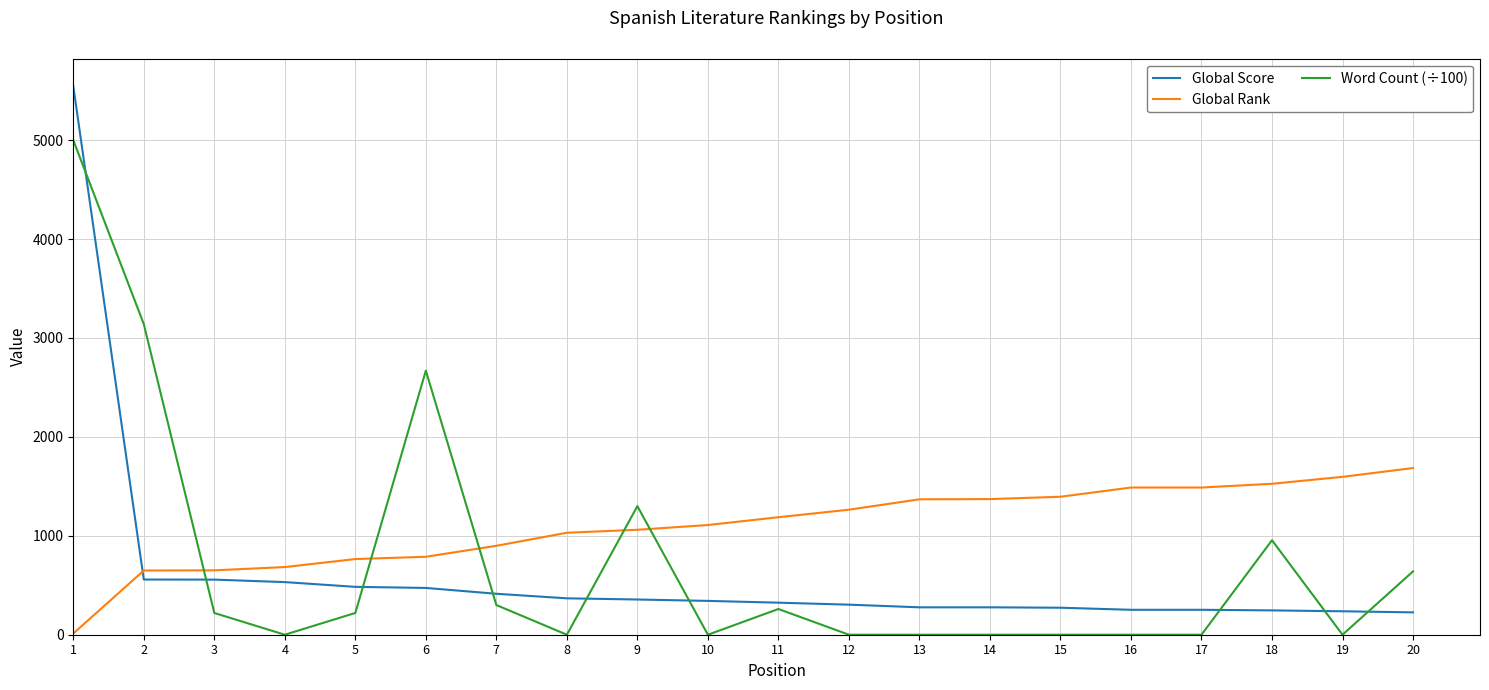

What is the total value across all series at 19?

1833.0